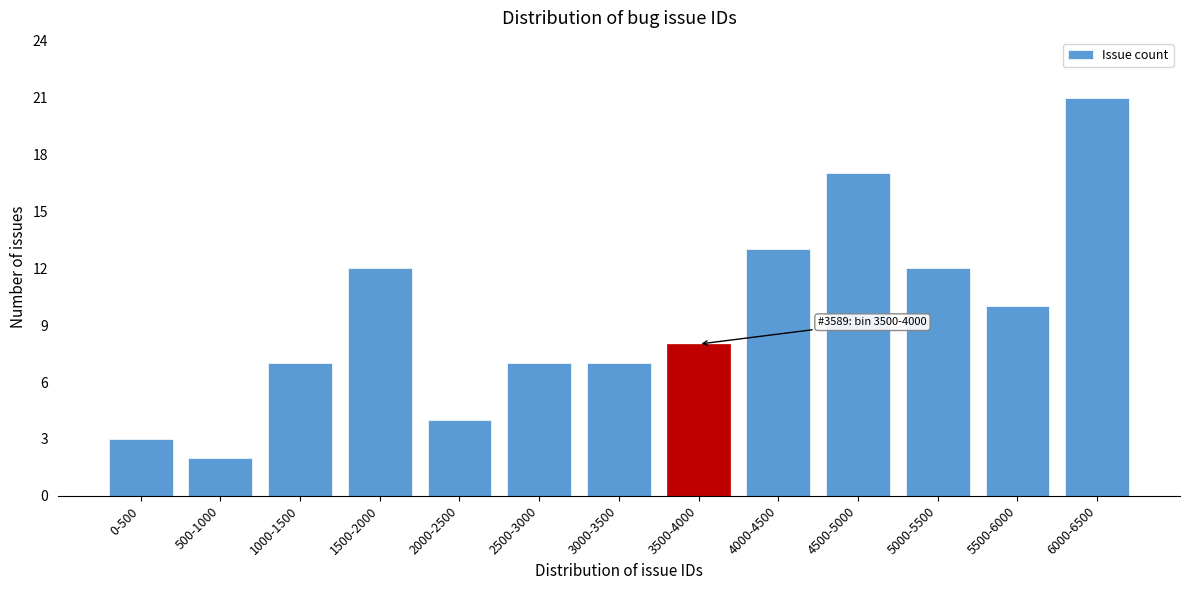

Reading left to right, list all the values displayed in this chart.

0-500=3	500-1000=2	1000-1500=7	1500-2000=12	2000-2500=4	2500-3000=7	3000-3500=7	3500-4000=8	4000-4500=13	4500-5000=17	5000-5500=12	5500-6000=10	6000-6500=21